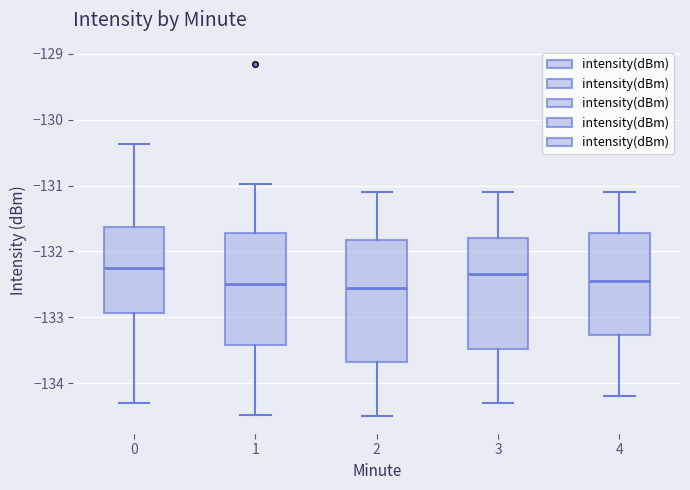

Reading left to right, transcribe this box plot: for each box, give where its median line is, the range the box spans, and where its two whiskers end, as read against the y-axis. The values are not printed on the chart, so give them approximately, as read against the axis.

0: median -132.3, box -132.9 to -131.6, whiskers -134.3 to -130.4
1: median -132.5, box -133.4 to -131.7, whiskers -134.5 to -131.0
2: median -132.5, box -133.7 to -131.8, whiskers -134.5 to -131.1
3: median -132.3, box -133.5 to -131.8, whiskers -134.3 to -131.1
4: median -132.4, box -133.3 to -131.7, whiskers -134.2 to -131.1